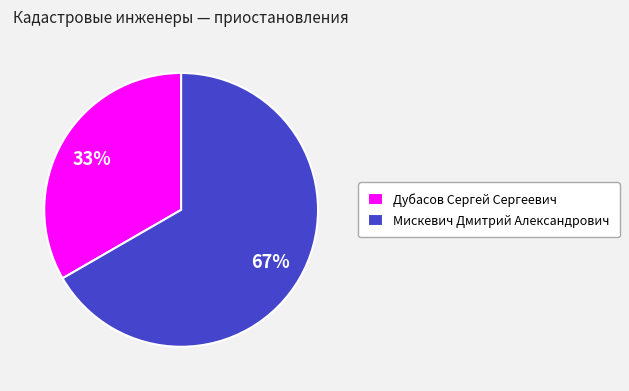

To the nearest percent, what is the average slice percentage?

50%